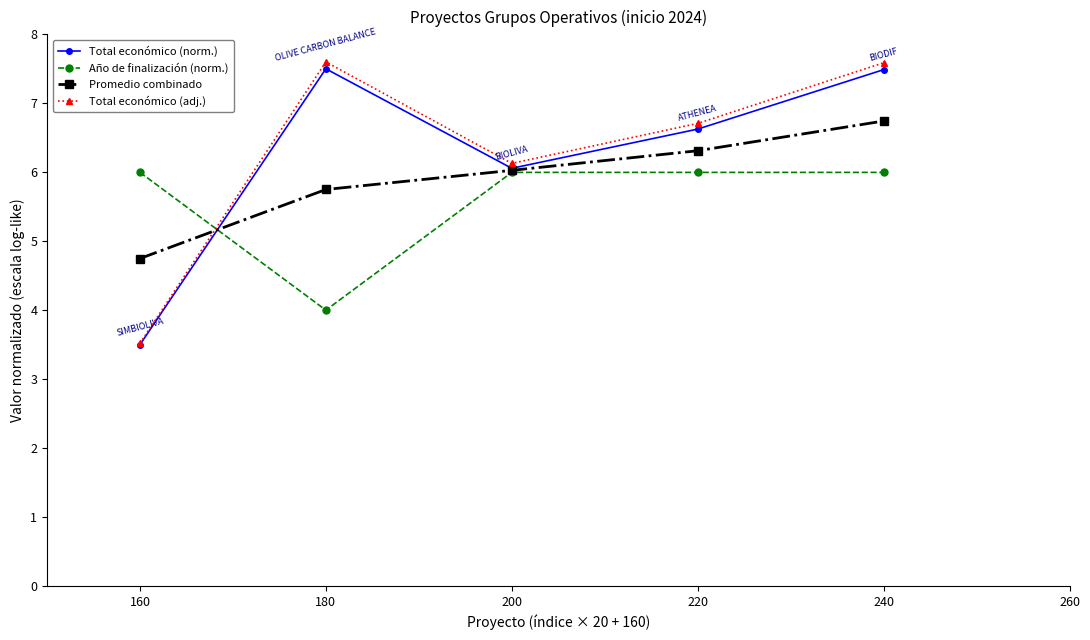

In Total económico (norm.), how many points are higher than both neighbors (excluding endpoints)?

1